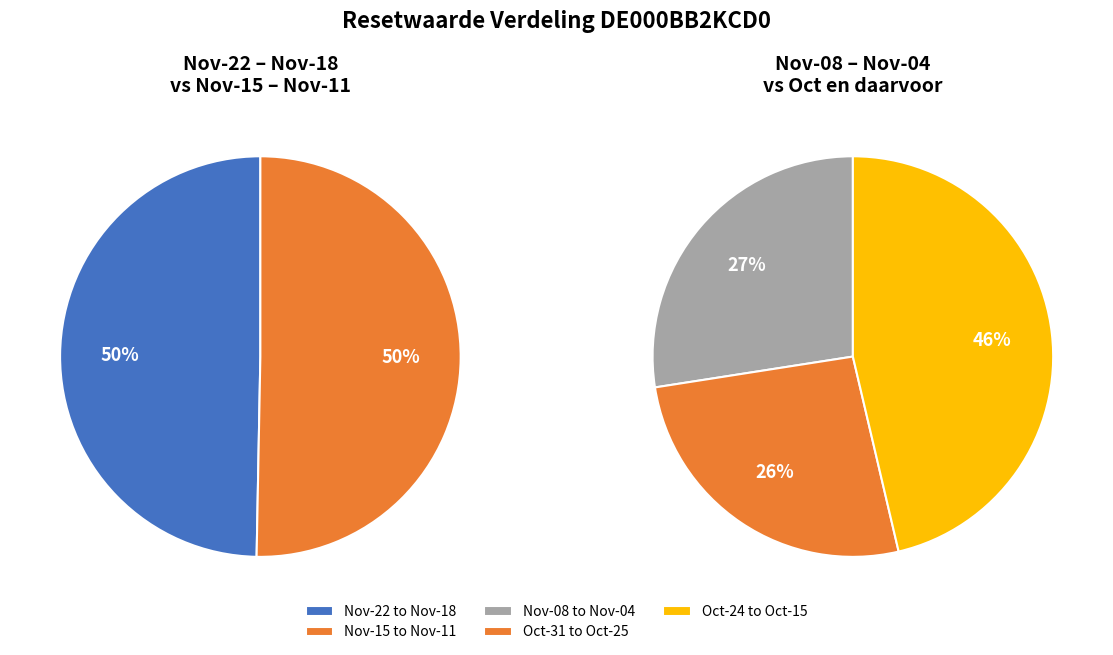

Does 19 account for over 50% of the chart?

No